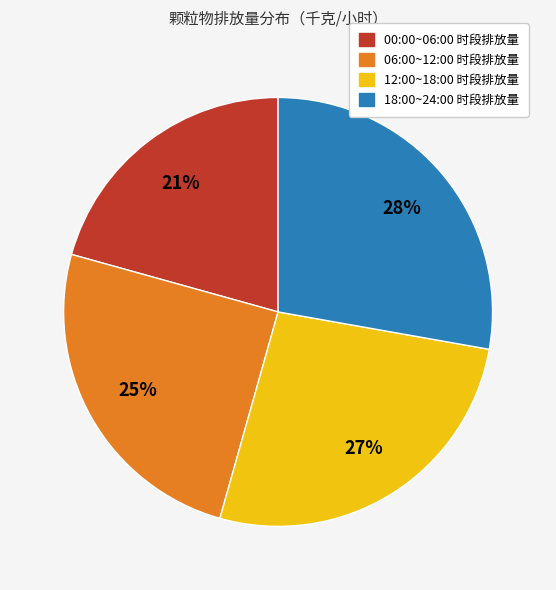

Does any single category account for the majority?

No